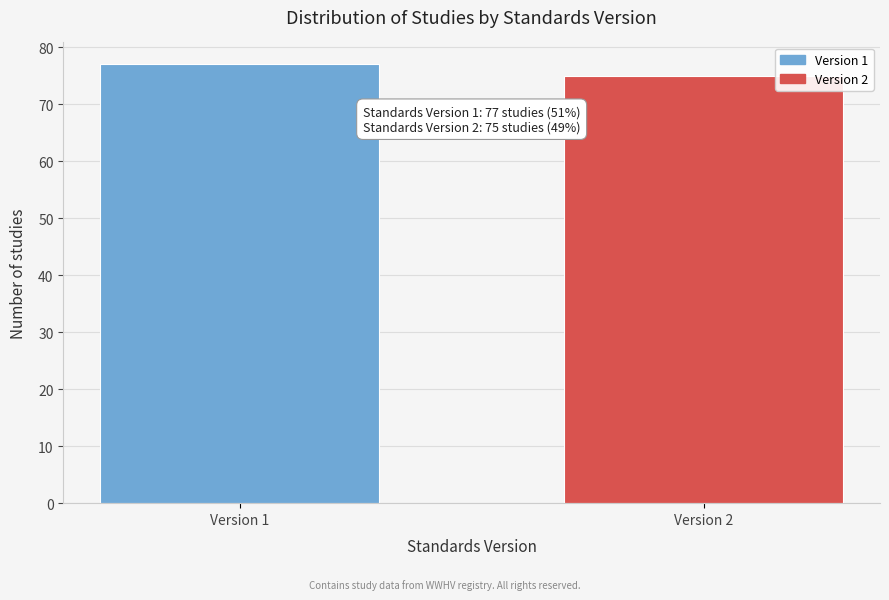

Reading right to left, transcribe all the data shown in this chart.

75	77